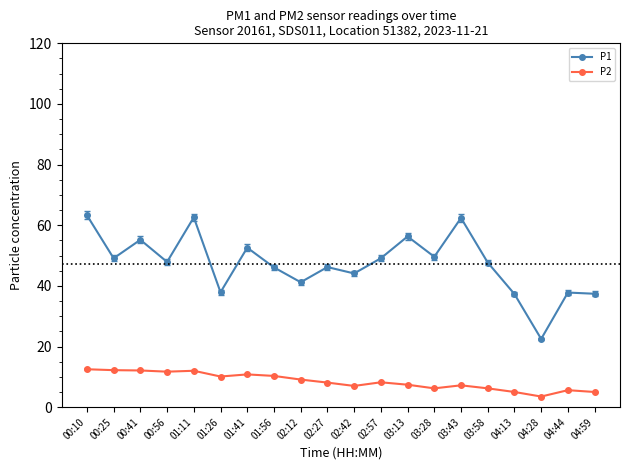

What is the label of the 14th point from the left?

03:28